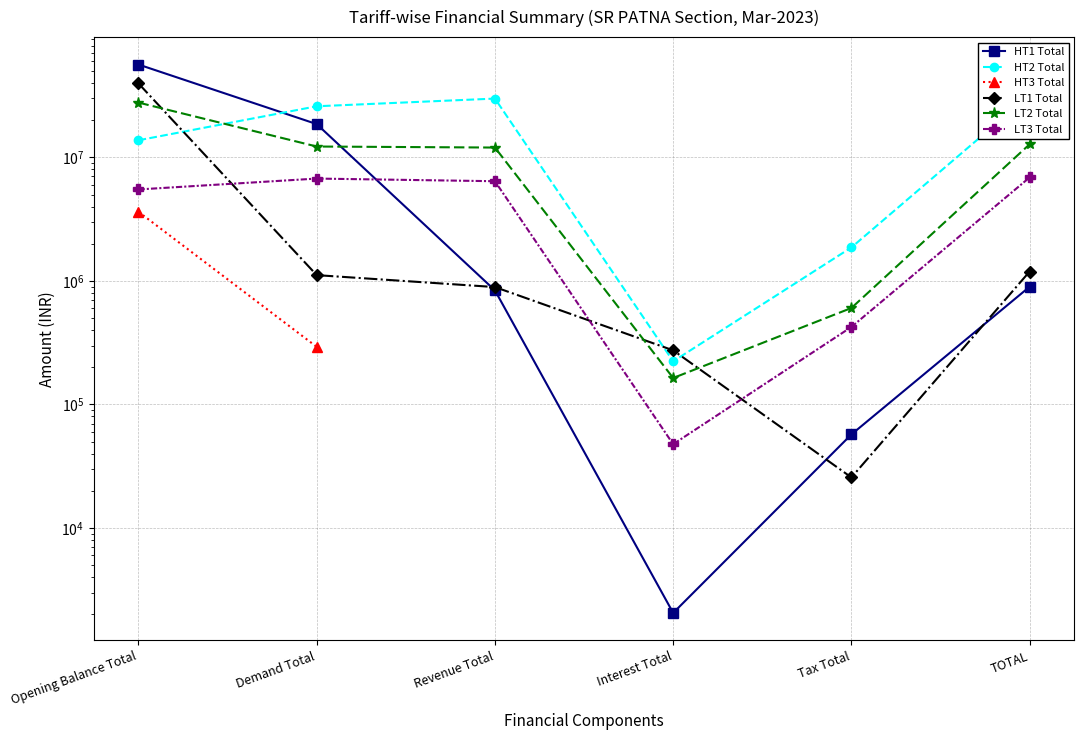

Which series ends up on top after the final intersection of LT2 Total and HT2 Total?

HT2 Total